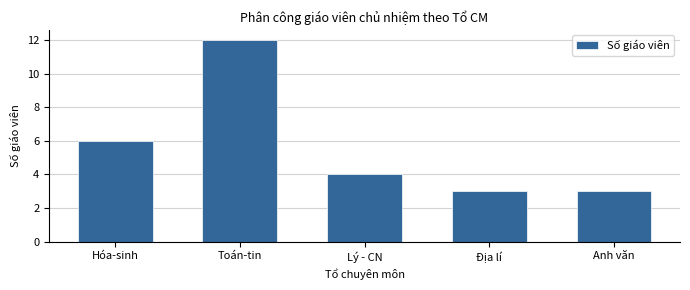

Reading left to right, extract all data points from this chart.

6	12	4	3	3